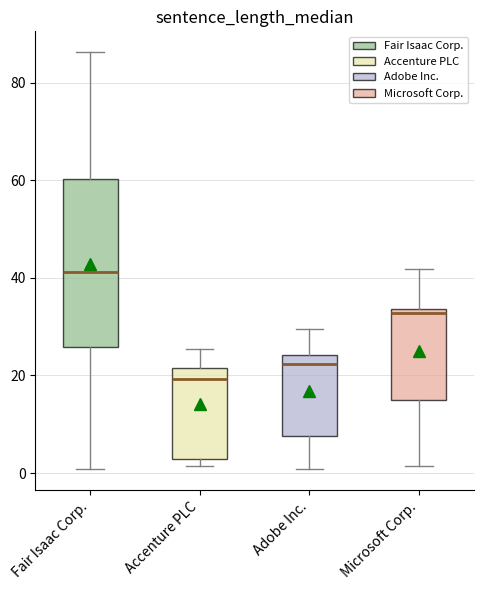

Which box is the tallest, from its lower edge to its upper edge?

Fair Isaac Corp.